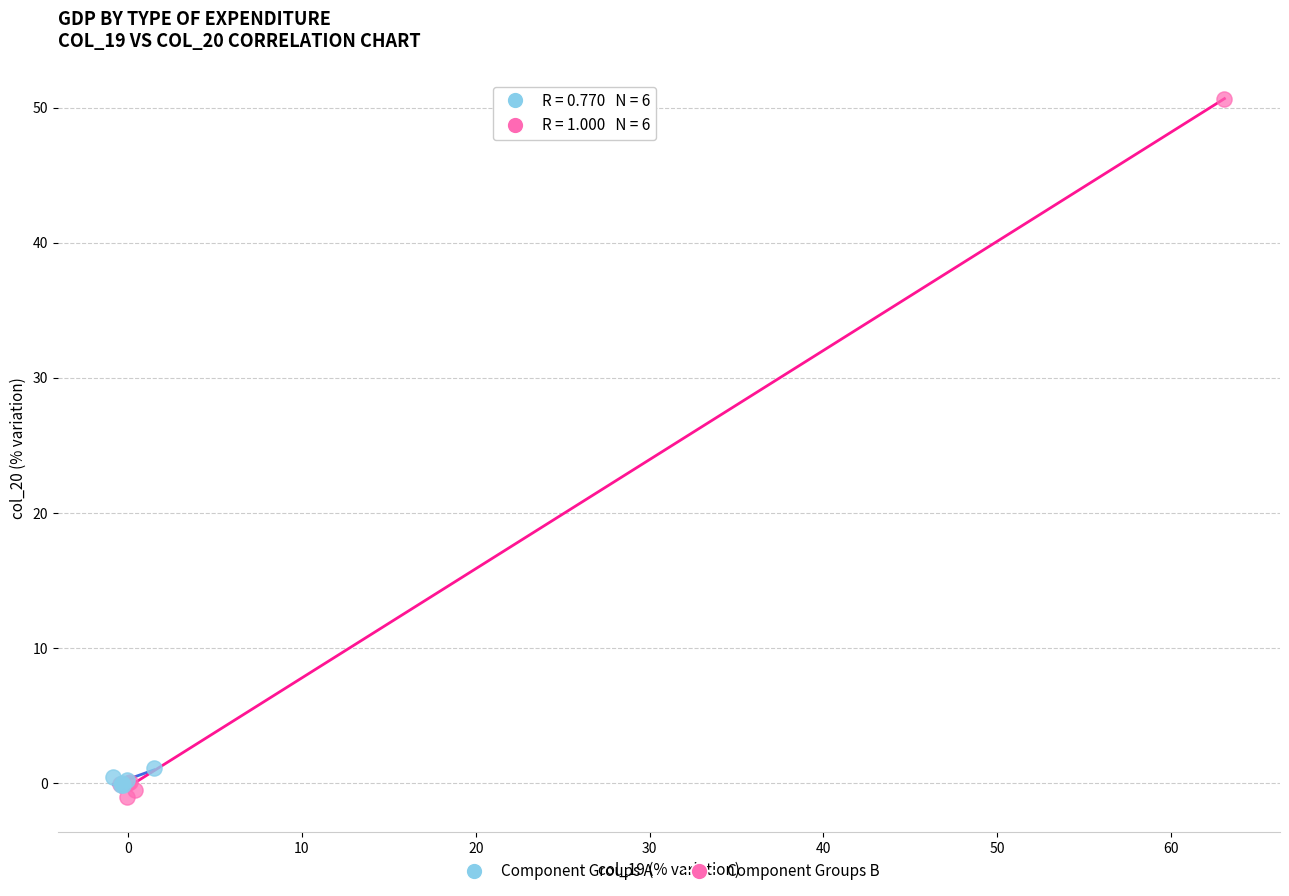

Which series contains the lowest Y value?

Component Groups B